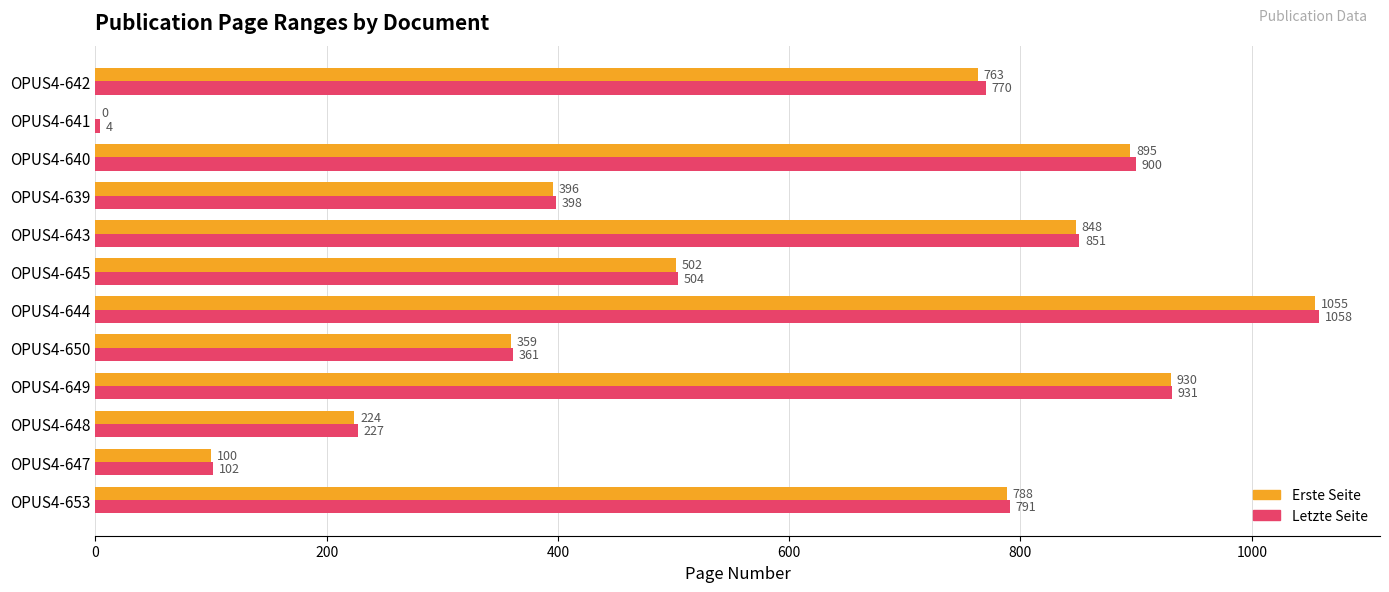

What is the maximum value shown in the chart?

1058